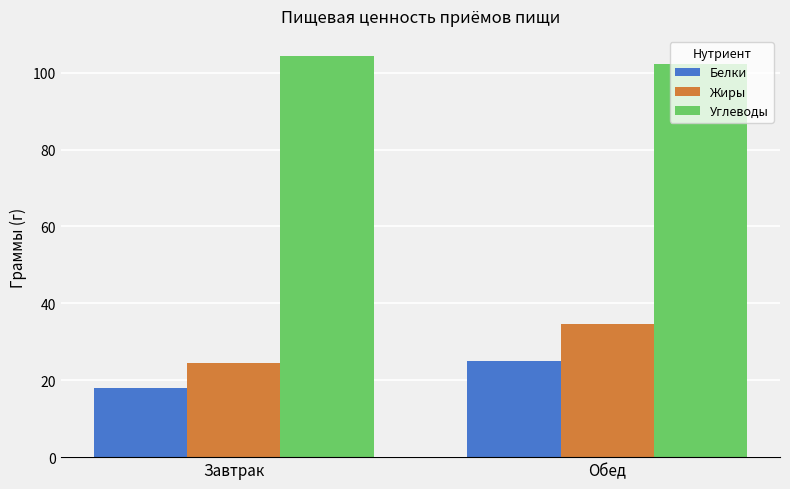

Are the bars horizontal?

No